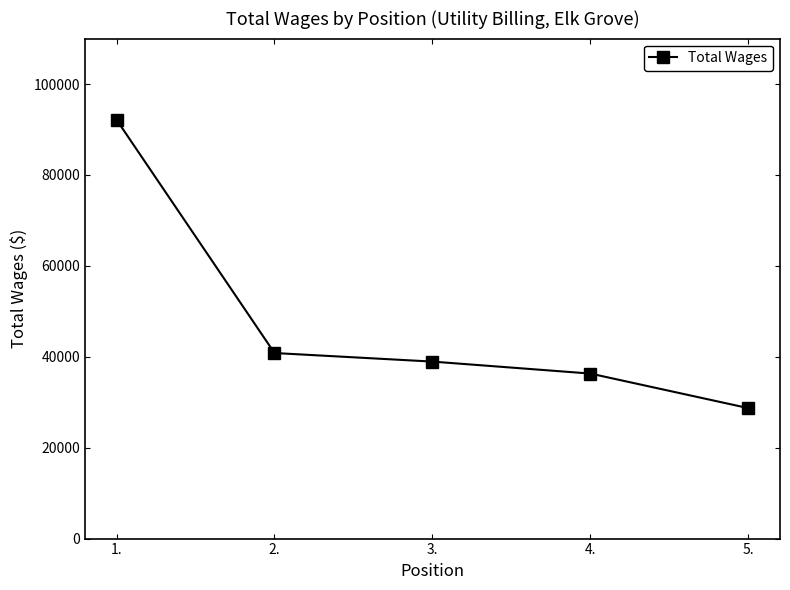

Which label corresponds to the largest value in the chart?

1.